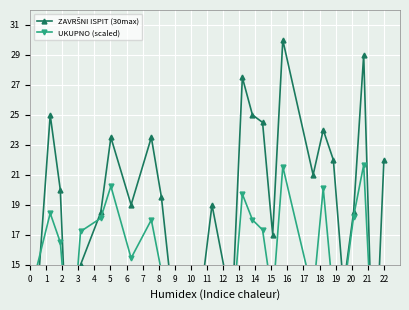

How many values in the ZAVRŠNI ISPIT (30max) series exceed 19?

14